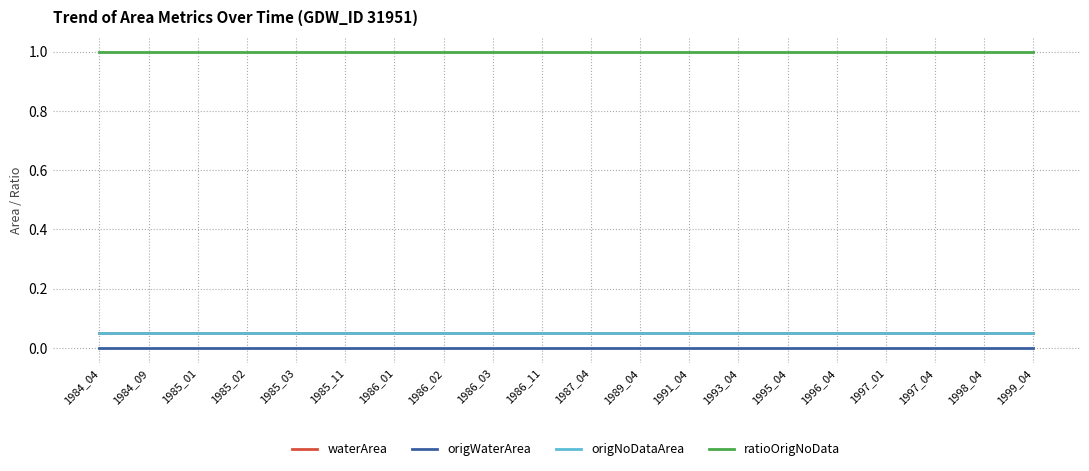

Which has a higher value, 1986_11 or 1985_03?

1986_11